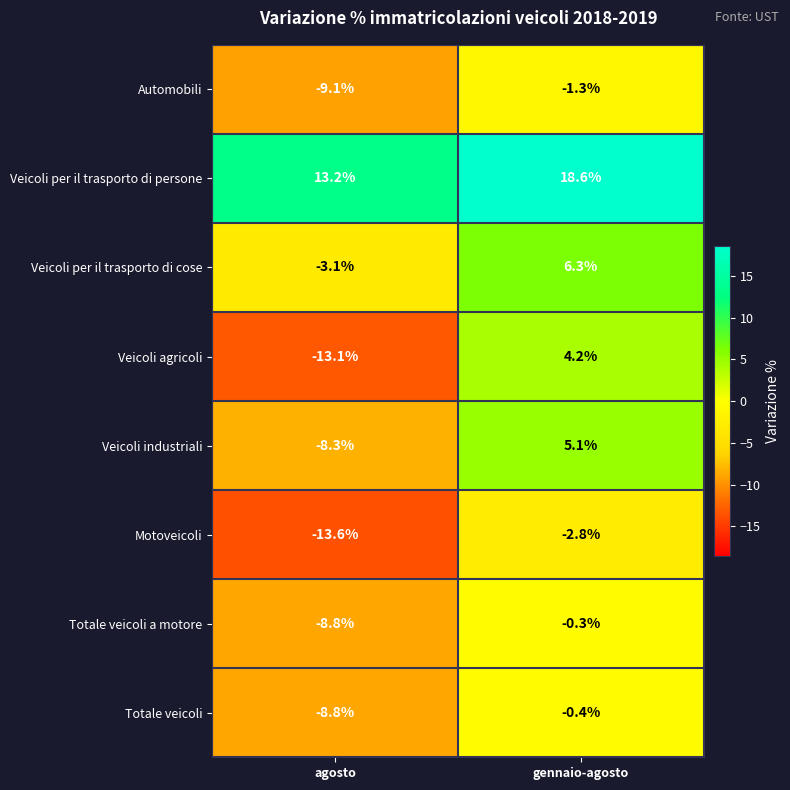

The Motoveicoli series shows -1.8 at gennaio-agosto. True or false?

False